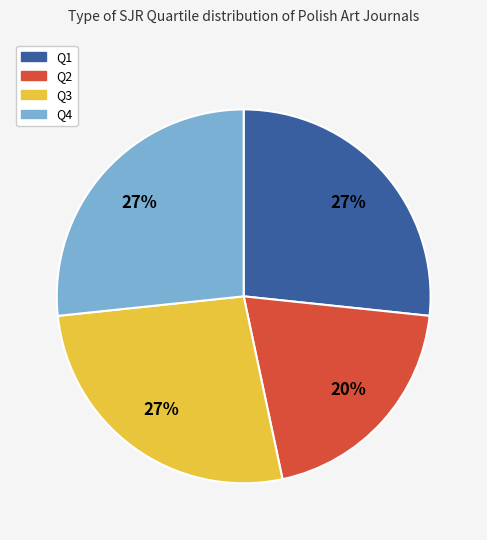

To the nearest percent, what percentage of the pie is Q1?

27%